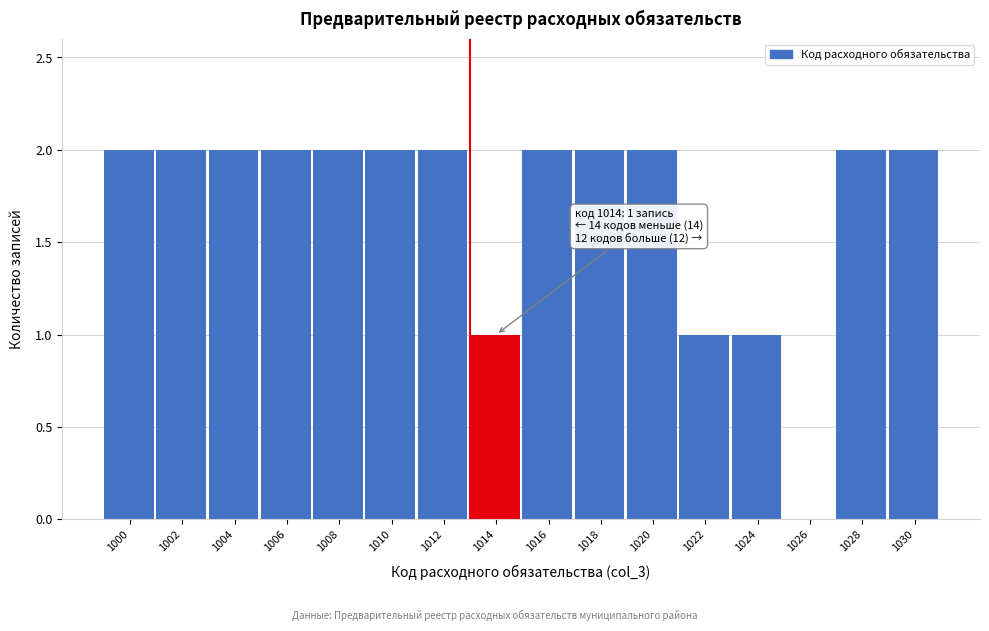

Reading left to right, what are all the values shown in this chart?

1000=2	1002=2	1004=2	1006=2	1008=2	1010=2	1012=2	1014=1	1016=2	1018=2	1020=2	1022=1	1024=1	1026=0	1028=2	1030=2